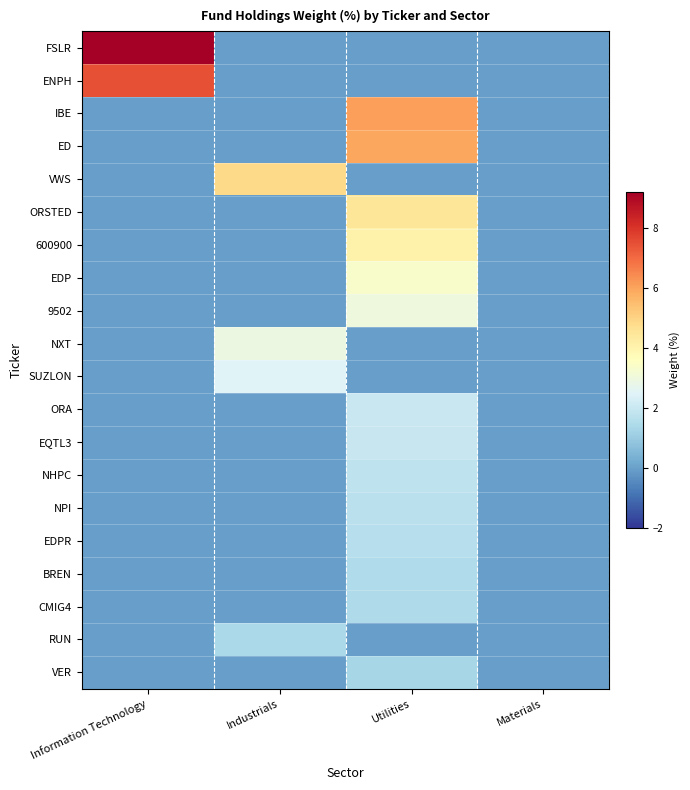

How many series are shown in this chart?

20